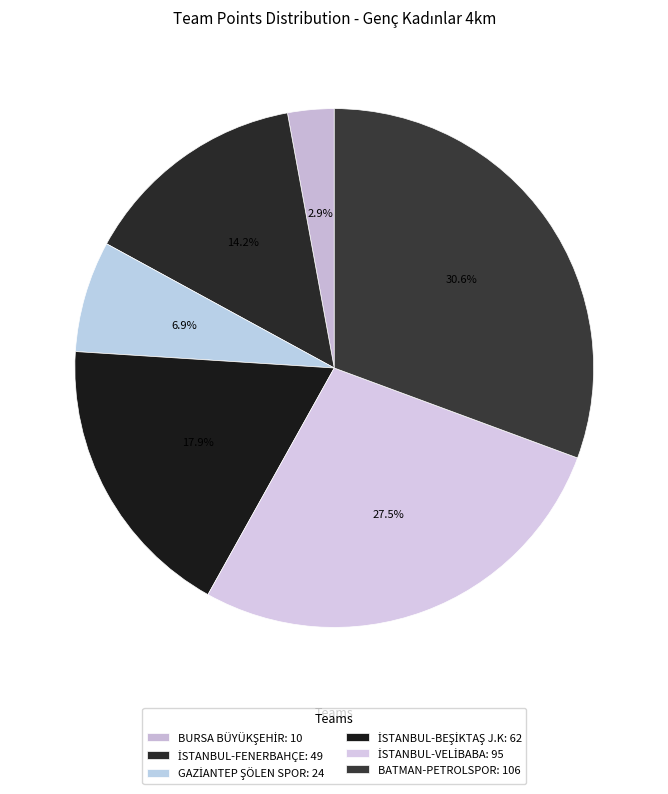

How many segments does this pie chart have?

6